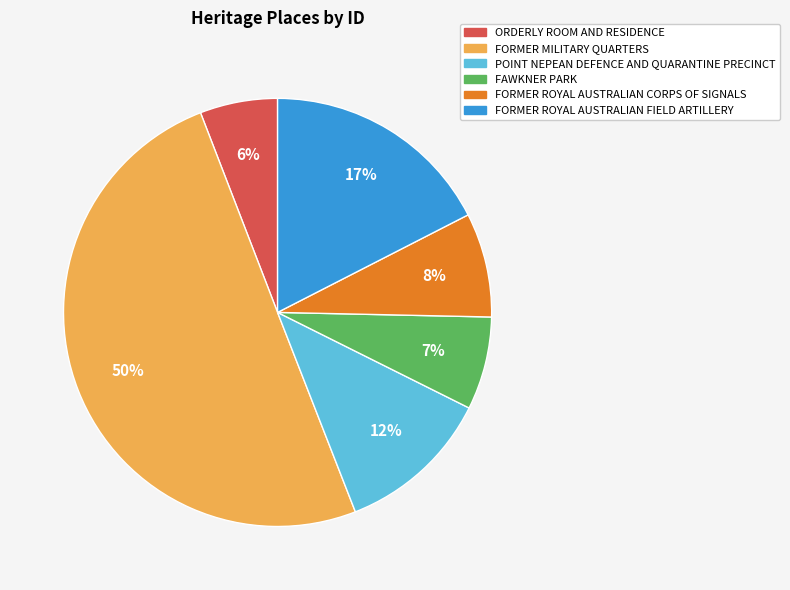

To the nearest percent, what is the average slice percentage?

17%